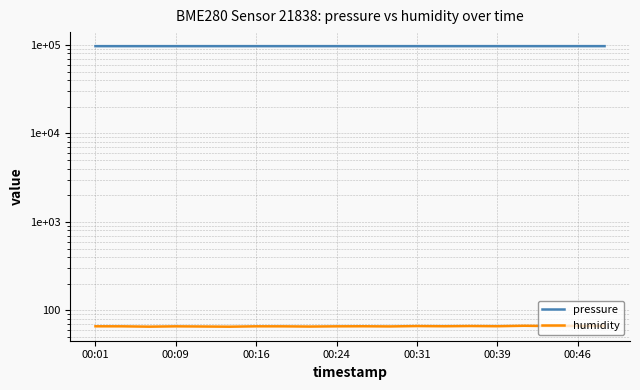

True or false: pressure has a value of 151306.4 at 00:16.

False